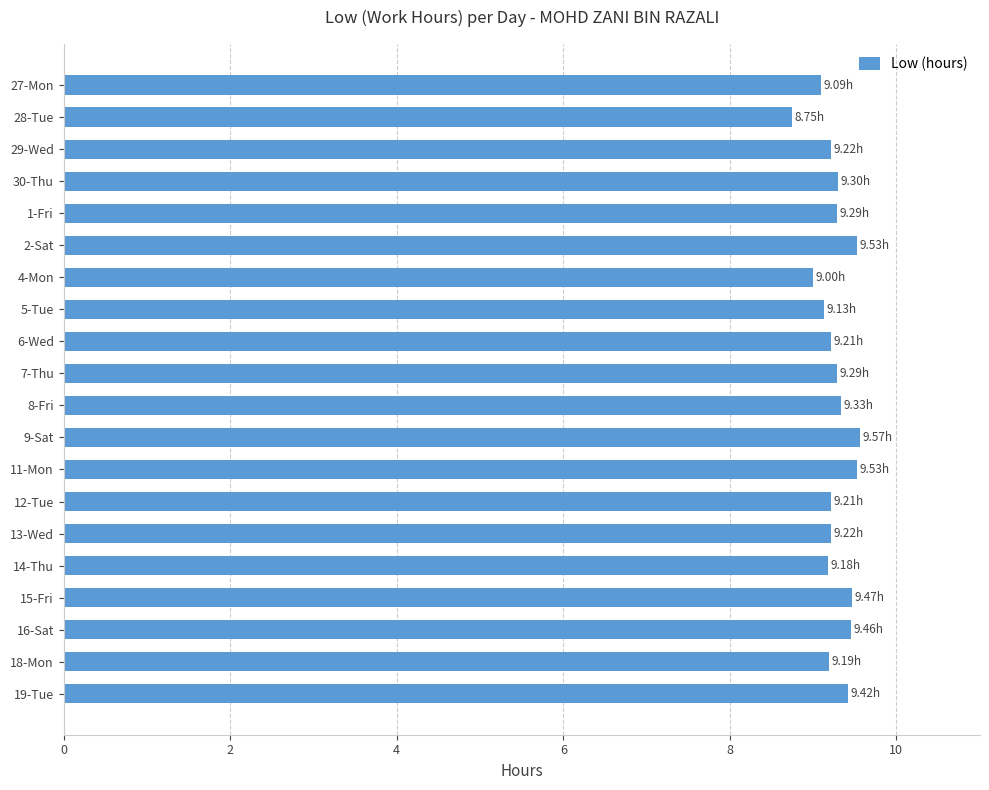

What is the maximum value shown in the chart?

9.6